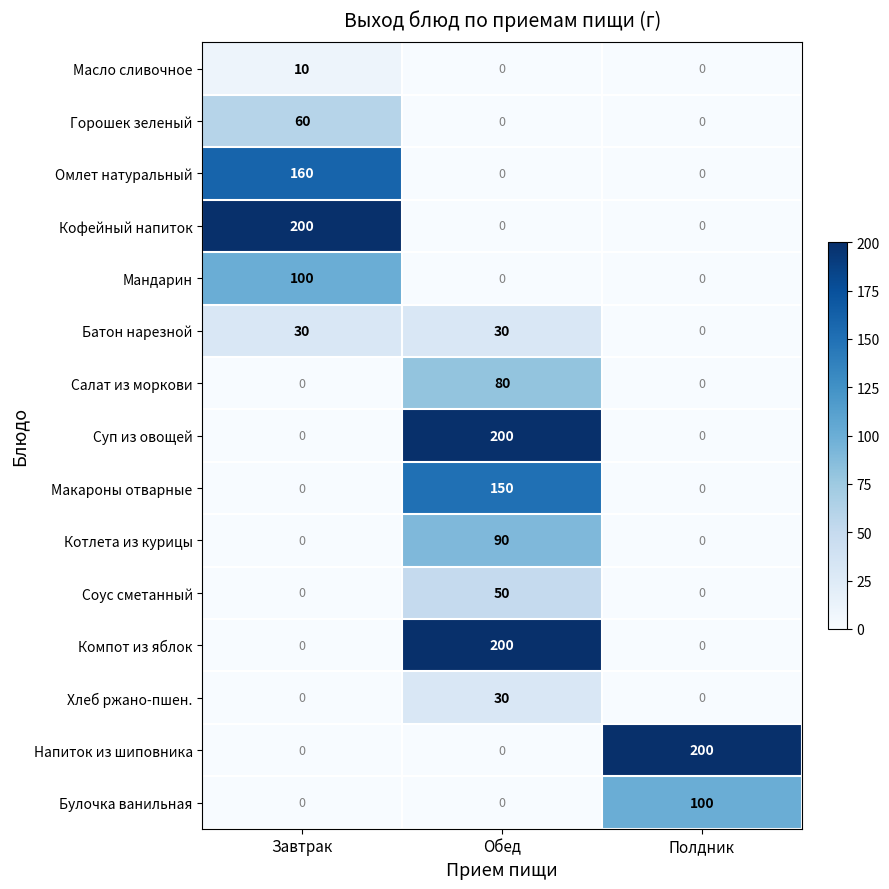

Which category has the highest value in the Макароны отварные series?

Обед